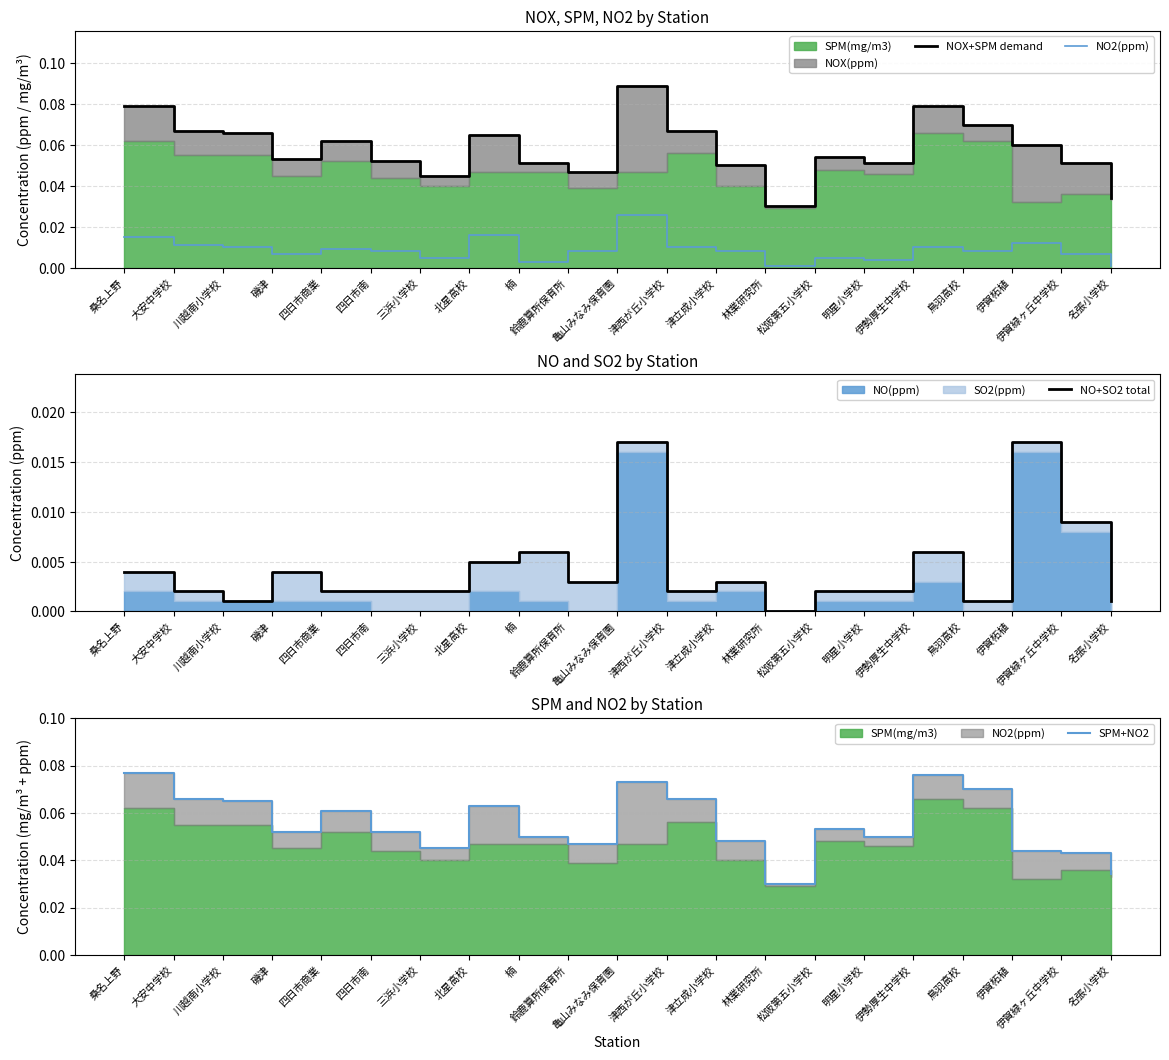

Between 伊賀柘植 and 津立成小学校, which is larger?

伊賀柘植